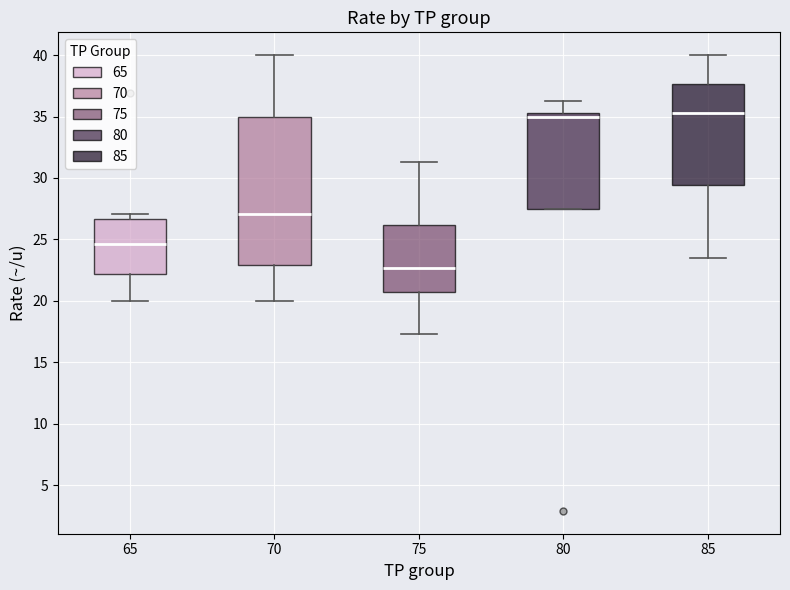

Reading left to right, transcribe this box plot: for each box, give where its median line is, the range the box spans, and where its two whiskers end, as read against the y-axis. The values are not printed on the chart, so give them approximately, as read against the axis.

65: median 24.5, box 22.0 to 26.5, whiskers 20.0 to 27.0
70: median 27.0, box 23.0 to 35.0, whiskers 20.0 to 40.0
75: median 22.5, box 20.5 to 26.0, whiskers 17.5 to 31.5
80: median 35.0, box 27.5 to 35.5, whiskers 27.5 to 36.5
85: median 35.5, box 29.5 to 37.5, whiskers 23.5 to 40.0